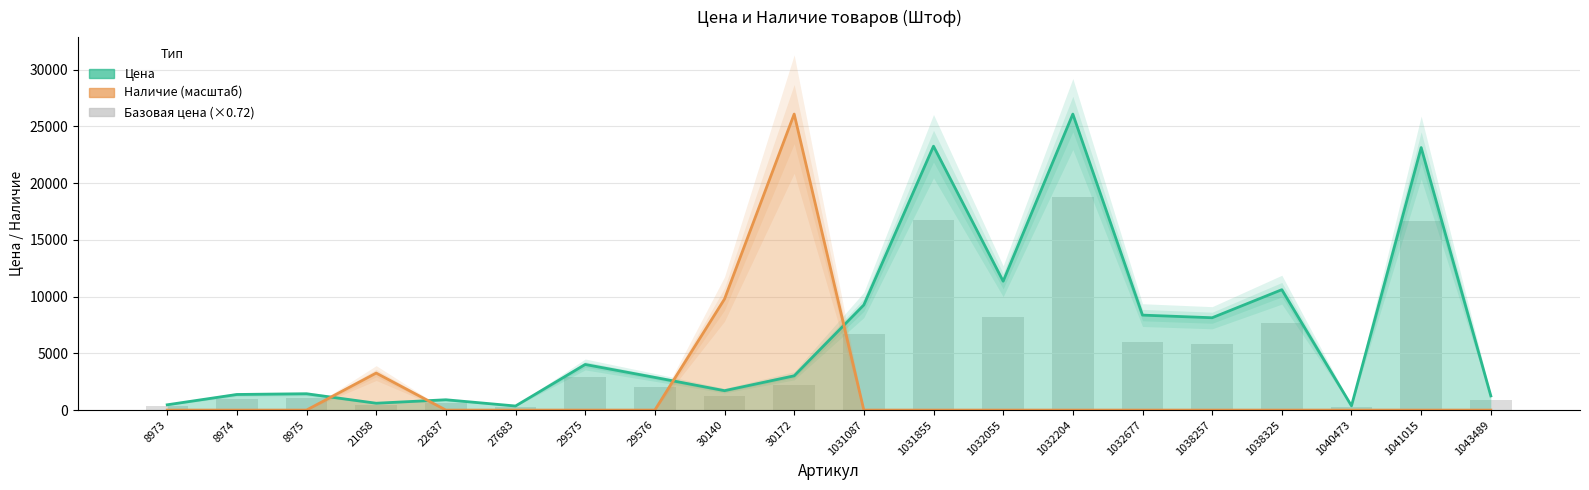

Which has a higher value, 1031855 or 1031087?

1031855